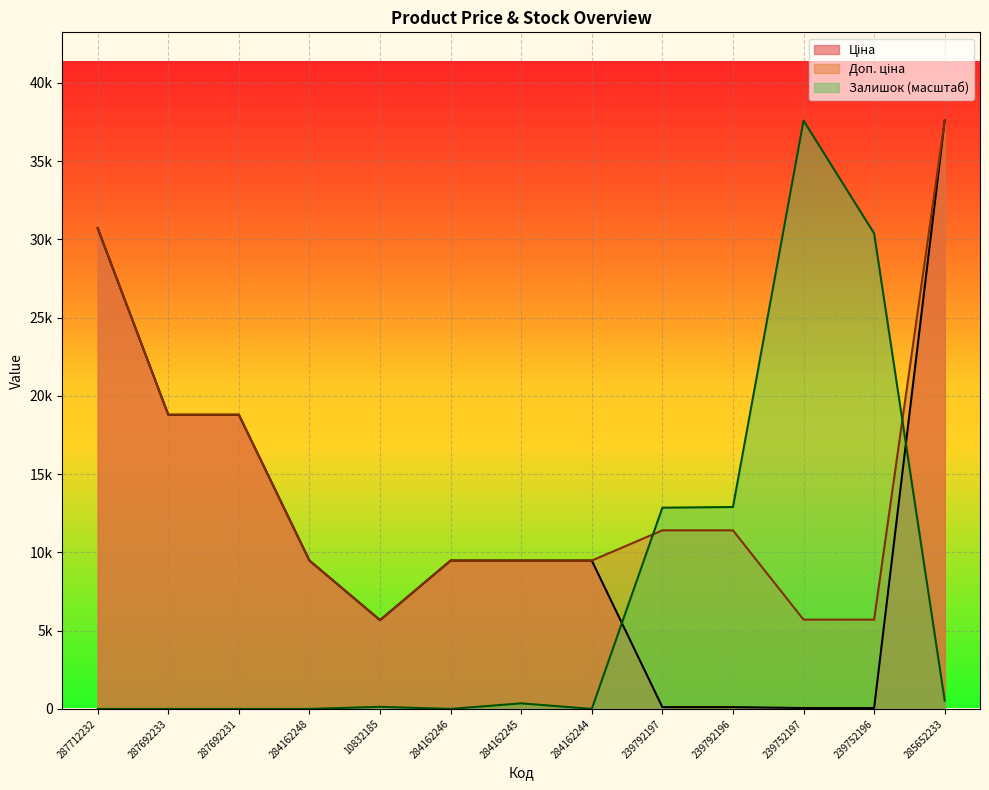

At which label does Залишок reach its minimum?

287712232